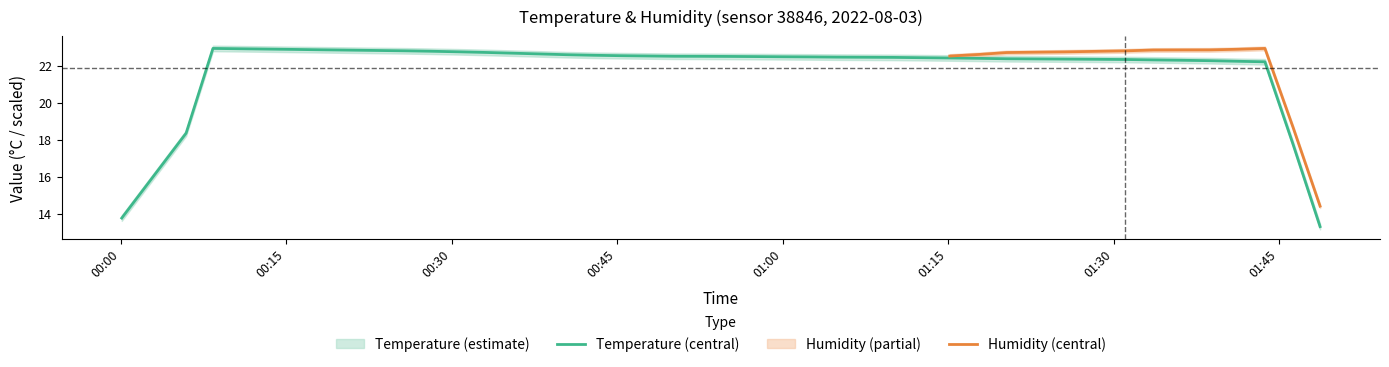

What is the minimum value for Temperature (central)?

13.3